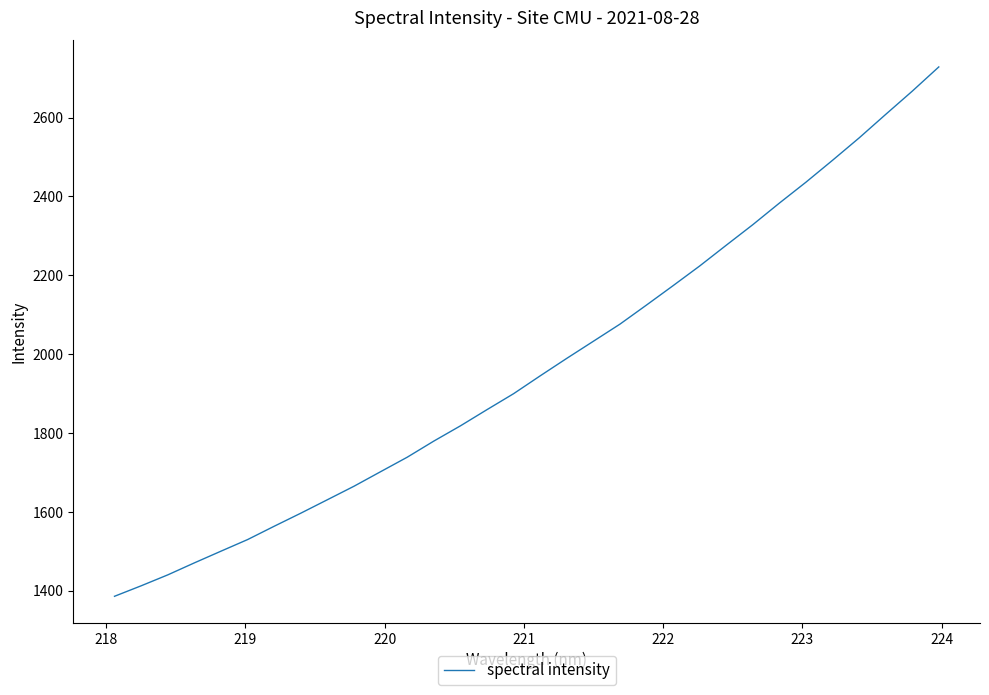

Does the chart display data point markers on the line(s)?

No